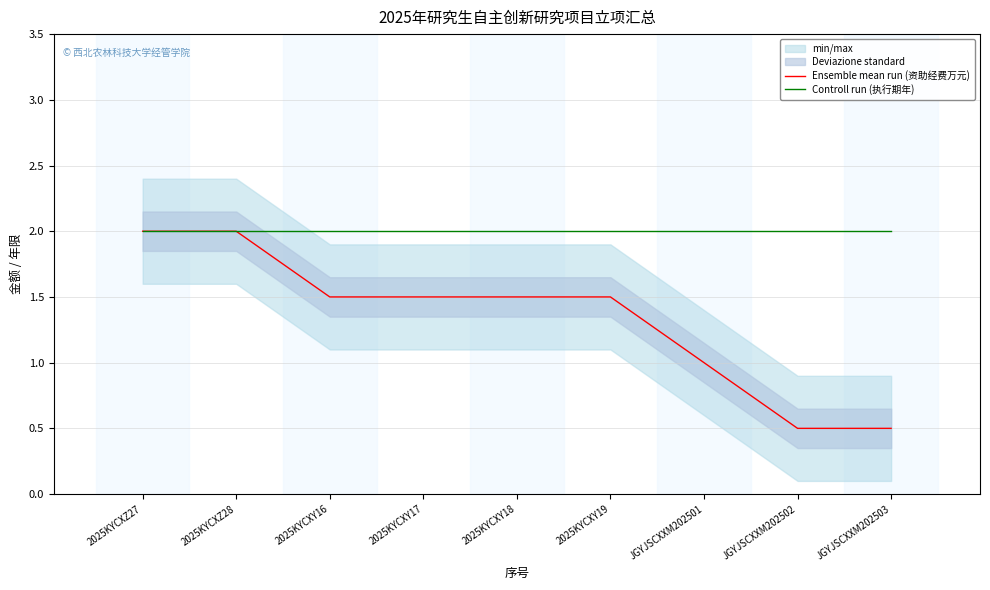

The value of Ensemble mean run (资助经费万元) at 2025KYCXY17 is 1.5. True or false?

True